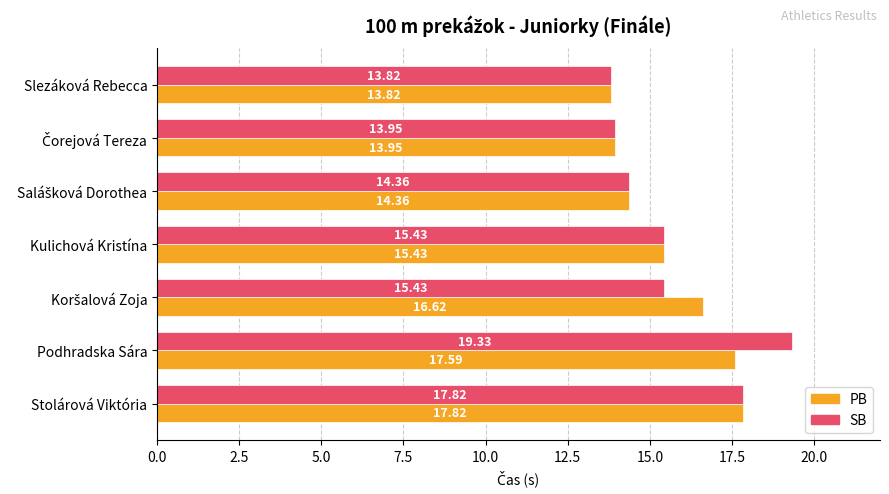

At which category is the sum across all series the highest?

Podhradska Sára